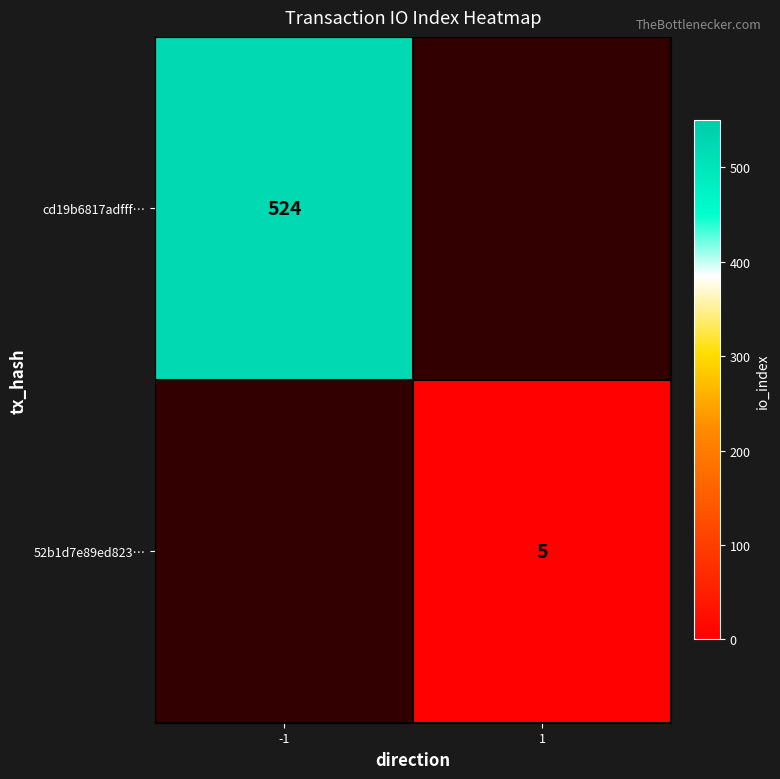

Is it true that cd19b6817adfff… equals 255 at -1?

False